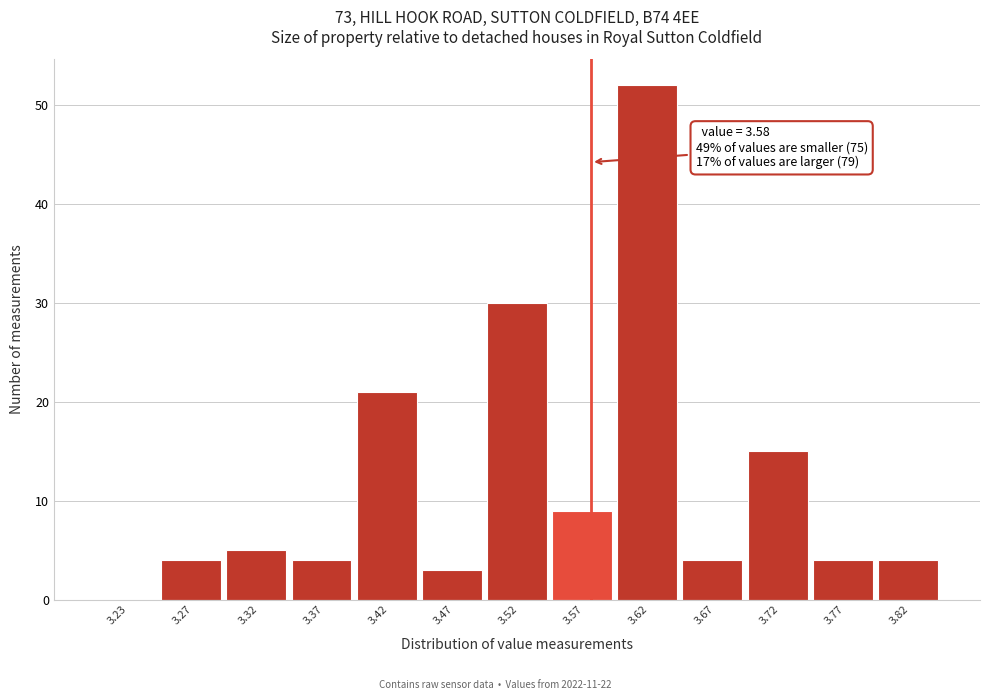

Over which range of the x-axis is the bar tallest?

3.60 to 3.65